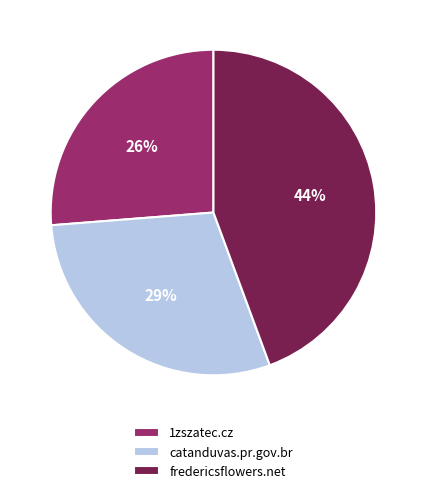

Is fredericsflowers.net the majority of the pie?

No